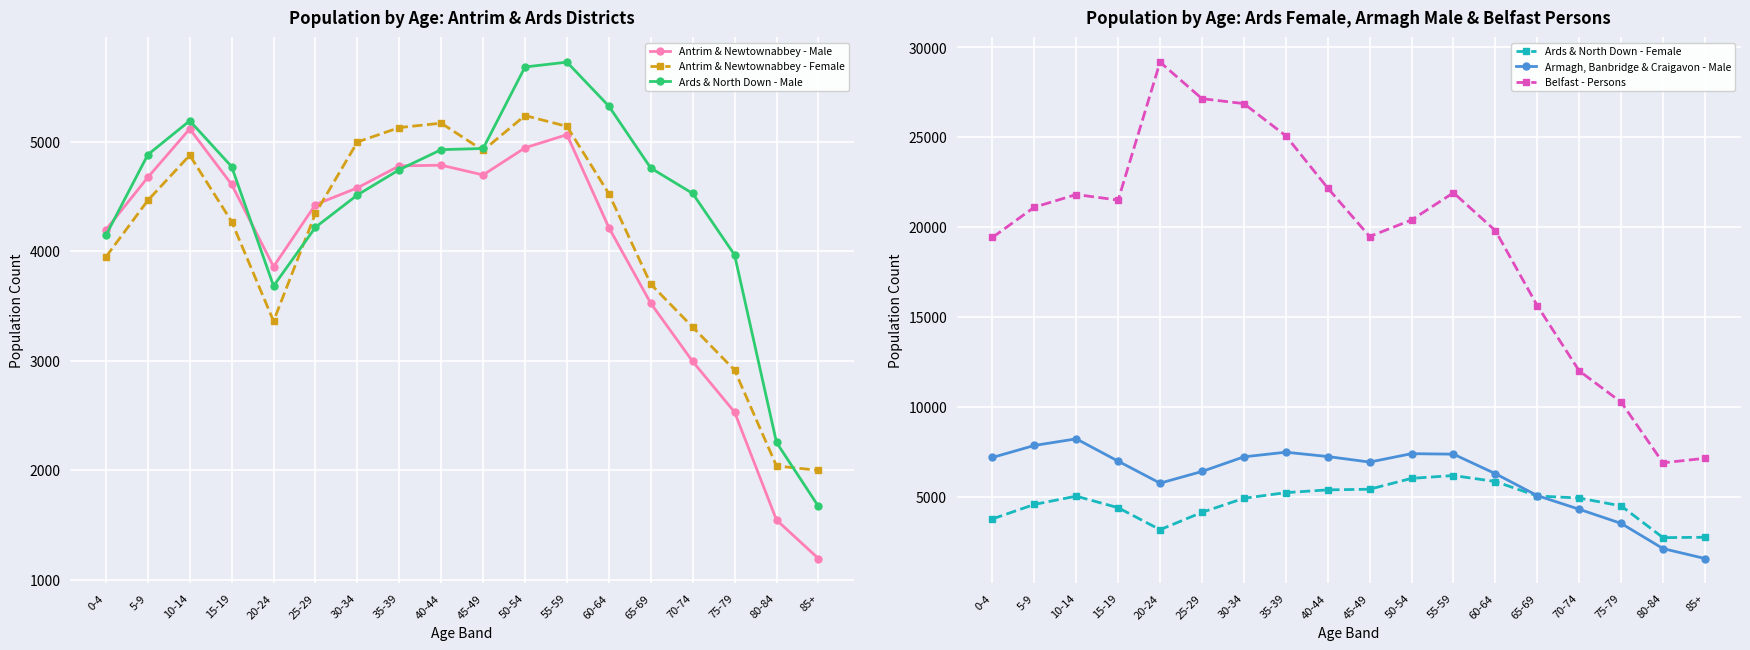

Reading right to left, extract all data points from this chart.

Antrim & Newtownabbey - Male: 85+=1193	80-84=1545	75-79=2531	70-74=2994	65-69=3526	60-64=4218	55-59=5067	50-54=4947	45-49=4699	40-44=4788	35-39=4782	30-34=4581	25-29=4428	20-24=3861	15-19=4612	10-14=5120	5-9=4677	0-4=4198
Antrim & Newtownabbey - Female: 85+=1999	80-84=2039	75-79=2915	70-74=3308	65-69=3701	60-64=4528	55-59=5143	50-54=5242	45-49=4923	40-44=5172	35-39=5132	30-34=5000	25-29=4348	20-24=3363	15-19=4273	10-14=4879	5-9=4466	0-4=3950
Ards & North Down - Male: 85+=1670	80-84=2254	75-79=3968	70-74=4530	65-69=4762	60-64=5328	55-59=5730	50-54=5686	45-49=4941	40-44=4930	35-39=4747	30-34=4516	25-29=4221	20-24=3684	15-19=4775	10-14=5194	5-9=4884	0-4=4147
Ards & North Down - Female: 85+=2762	80-84=2740	75-79=4506	70-74=4942	65-69=5059	60-64=5862	55-59=6194	50-54=6038	45-49=5433	40-44=5397	35-39=5244	30-34=4929	25-29=4148	20-24=3182	15-19=4405	10-14=5047	5-9=4587	0-4=3781
Armagh, Banbridge & Craigavon - Male: 85+=1580	80-84=2131	75-79=3533	70-74=4319	65-69=5078	60-64=6298	55-59=7383	50-54=7410	45-49=6943	40-44=7251	35-39=7492	30-34=7234	25-29=6420	20-24=5771	15-19=6993	10-14=8235	5-9=7867	0-4=7199
Belfast - Persons: 85+=7153	80-84=6902	75-79=10278	70-74=12015	65-69=15641	60-64=19817	55-59=21922	50-54=20407	45-49=19488	40-44=22183	35-39=25090	30-34=26879	25-29=27154	20-24=29185	15-19=21515	10-14=21822	5-9=21118	0-4=19436